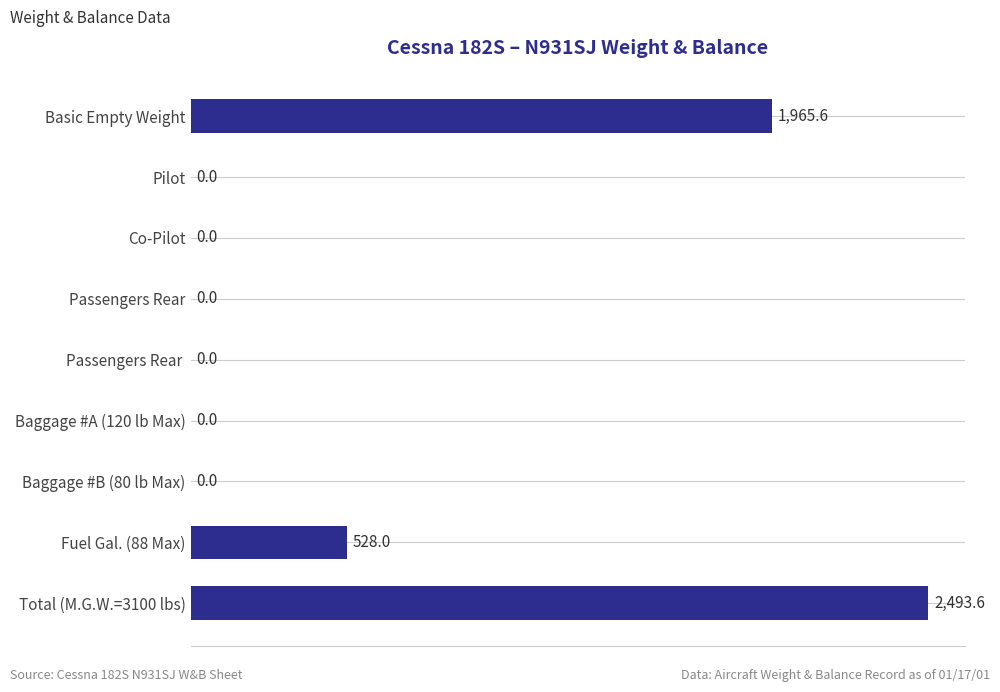

Is it true that the value at Passengers Rear  is 0.0?

True